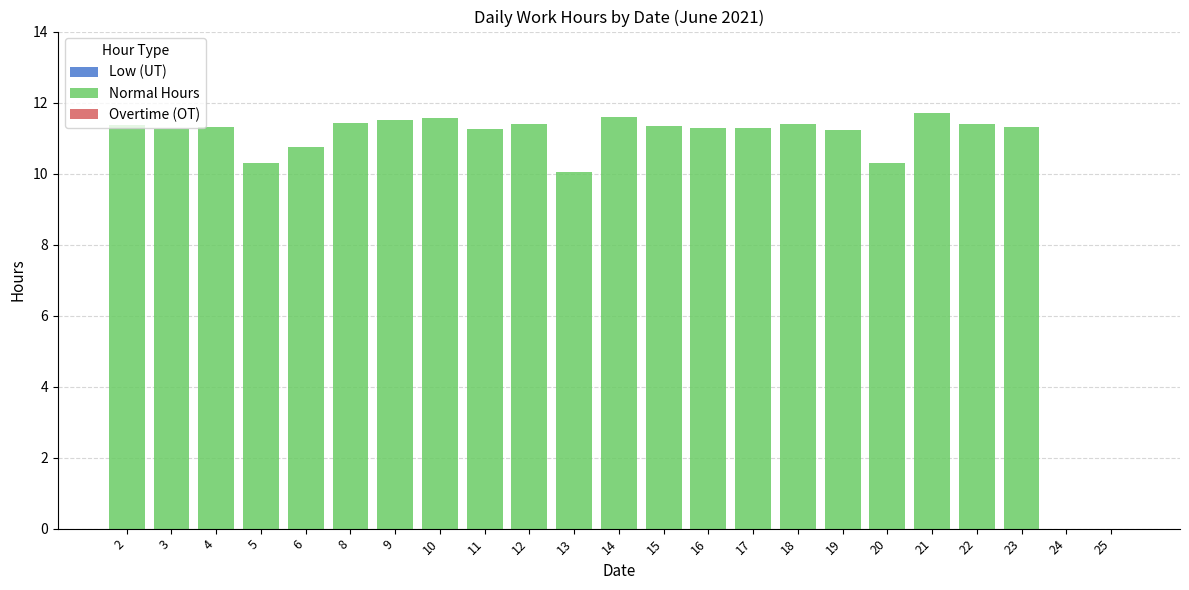

What is the change in value from 3 to 25?

-11.3